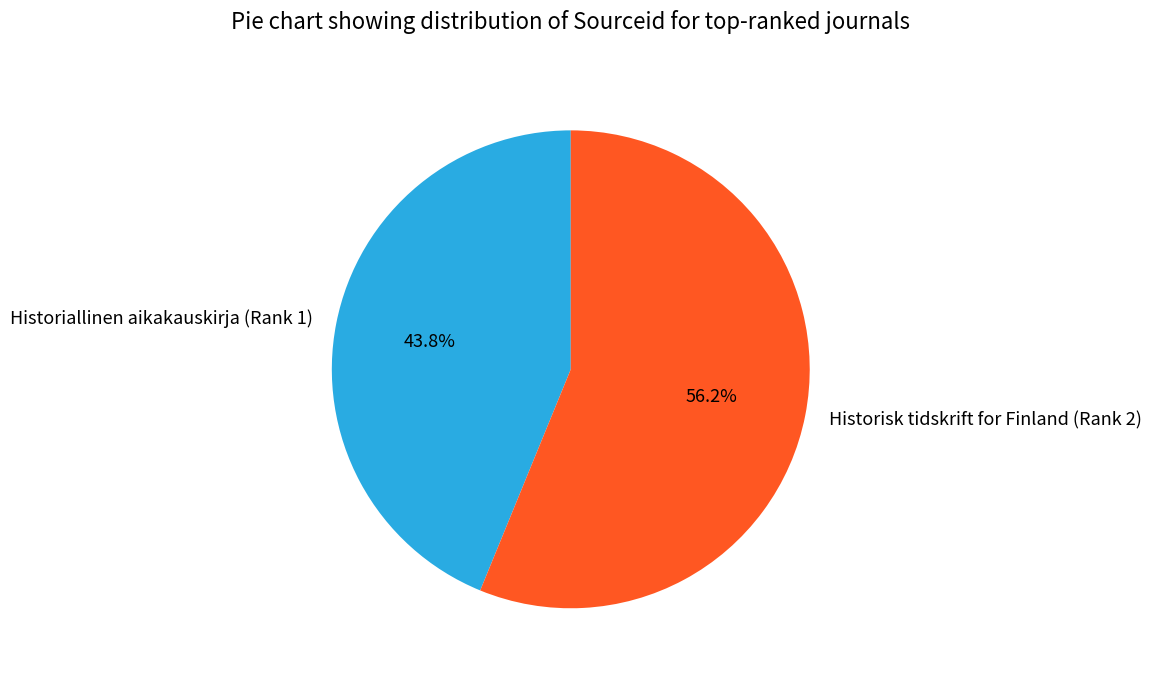

Combined, do Historisk tidskrift for Finland (Rank 2) and Historiallinen aikakauskirja (Rank 1) account for over 50%?

Yes